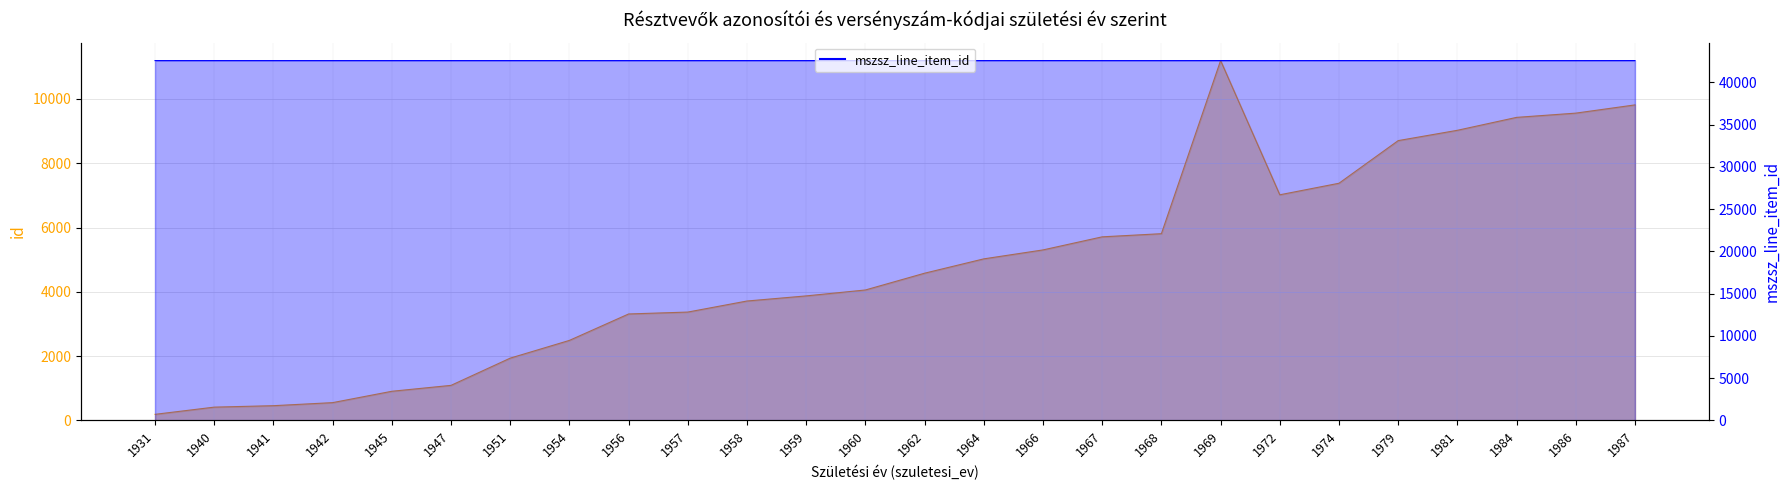

The id series shows 15154 at 1979. True or false?

False